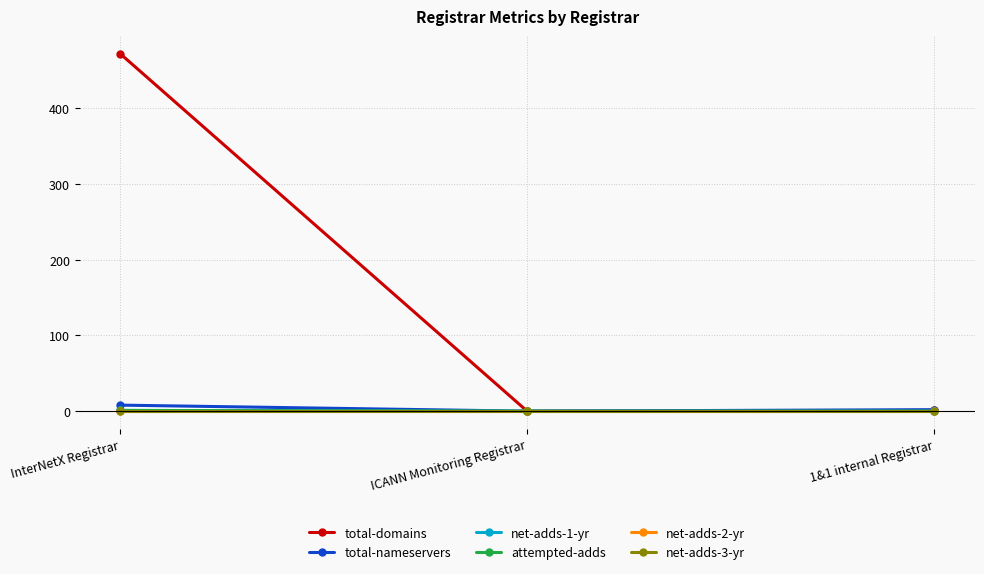

Reading left to right, what are all the values shown in this chart?

total-domains: InterNetX Registrar=472	ICANN Monitoring Registrar=0	1&1 internal Registrar=1
total-nameservers: InterNetX Registrar=8	ICANN Monitoring Registrar=0	1&1 internal Registrar=2
net-adds-1-yr: InterNetX Registrar=1	ICANN Monitoring Registrar=0	1&1 internal Registrar=0
attempted-adds: InterNetX Registrar=1	ICANN Monitoring Registrar=0	1&1 internal Registrar=0
net-adds-2-yr: InterNetX Registrar=0	ICANN Monitoring Registrar=0	1&1 internal Registrar=0
net-adds-3-yr: InterNetX Registrar=0	ICANN Monitoring Registrar=0	1&1 internal Registrar=0